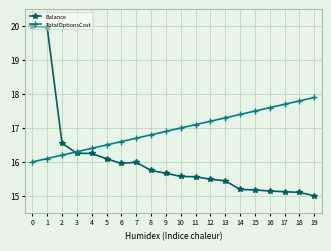

What is the difference between the second highest and second lowest values in the Balance series?

4.9